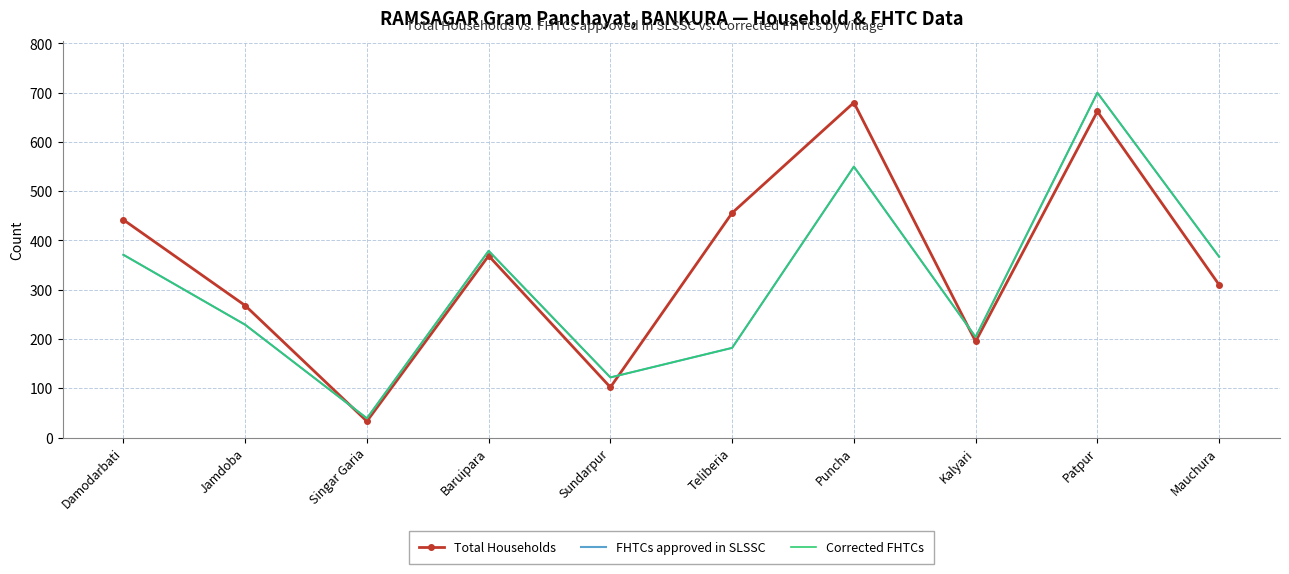

Where is the first local minimum for Corrected FHTCs?

Singar Garia